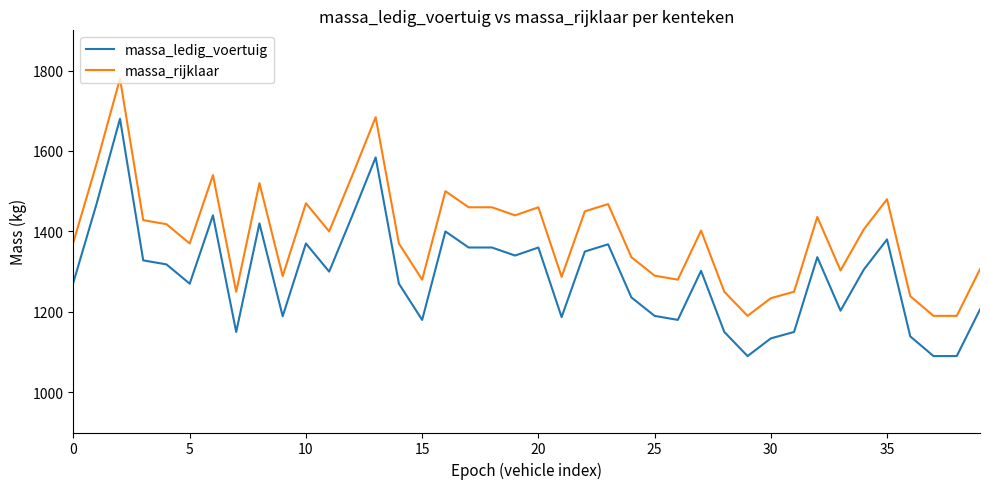

True or false: massa_rijklaar and massa_ledig_voertuig intersect in this chart.

False